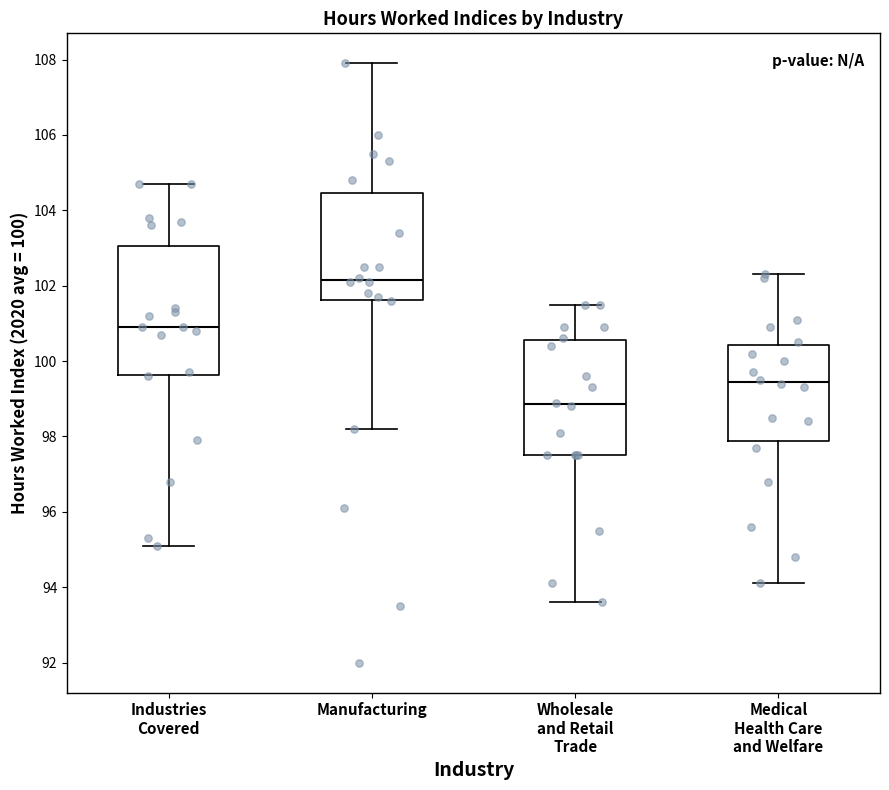

Which box is the tallest, from its lower edge to its upper edge?

Industries Covered